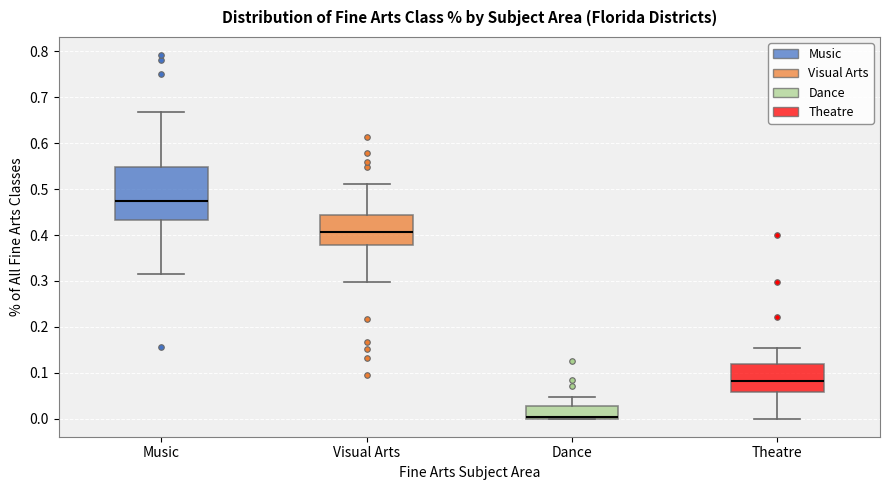

Reading left to right, read every box against the y-axis: the position of its median line, the range the box covers, and the ends of its whiskers. The values are not printed on the chart, so give them approximately, as read against the axis.

Music: median 0.48, box 0.43 to 0.55, whiskers 0.32 to 0.67
Visual Arts: median 0.41, box 0.38 to 0.44, whiskers 0.30 to 0.51
Dance: median 0.00 (just above the box's lower edge), box 0.00 to 0.03, whiskers 0.00 to 0.05
Theatre: median 0.08, box 0.06 to 0.12, whiskers 0.00 to 0.15